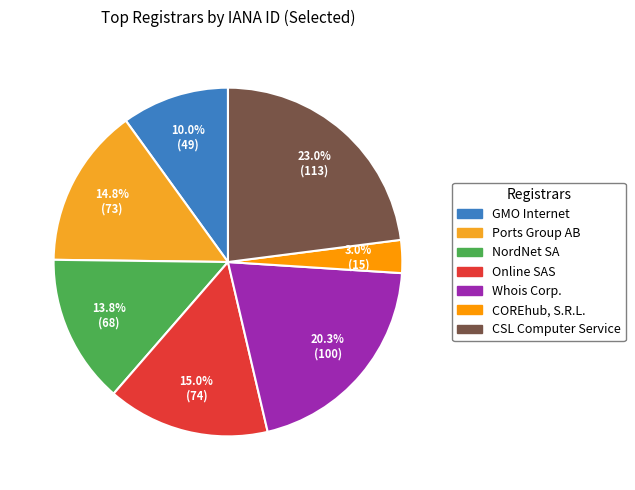

What is the smallest slice in the pie chart?

COREhub, S.R.L.